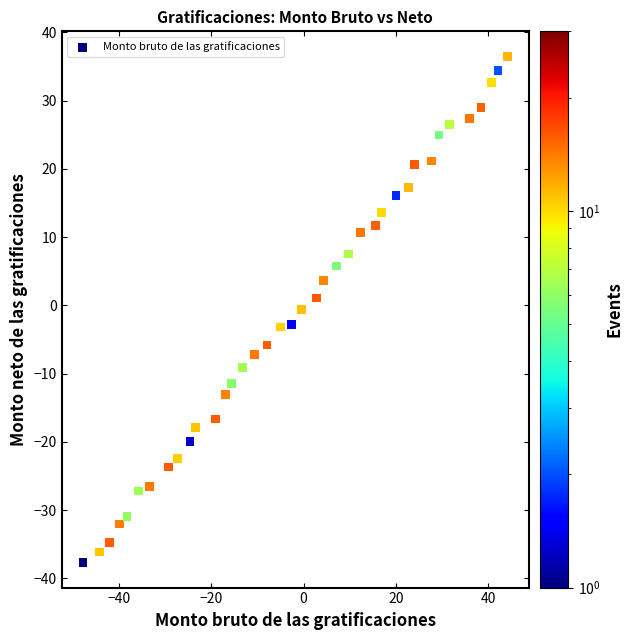

What is the range of X values (max minus min)?

91.9